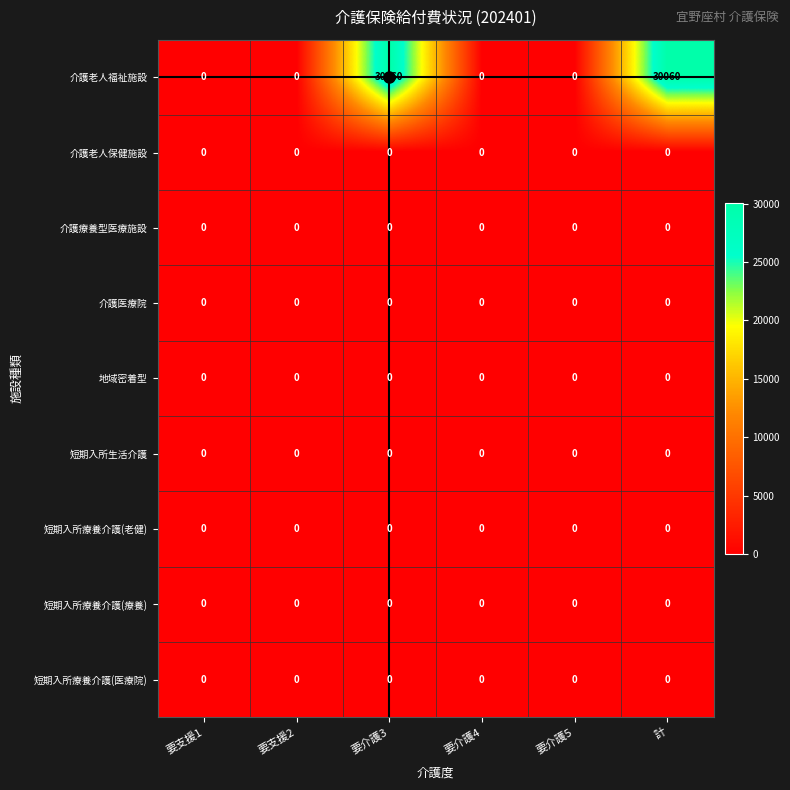

What is the total value across all series at 要介護3?

30060